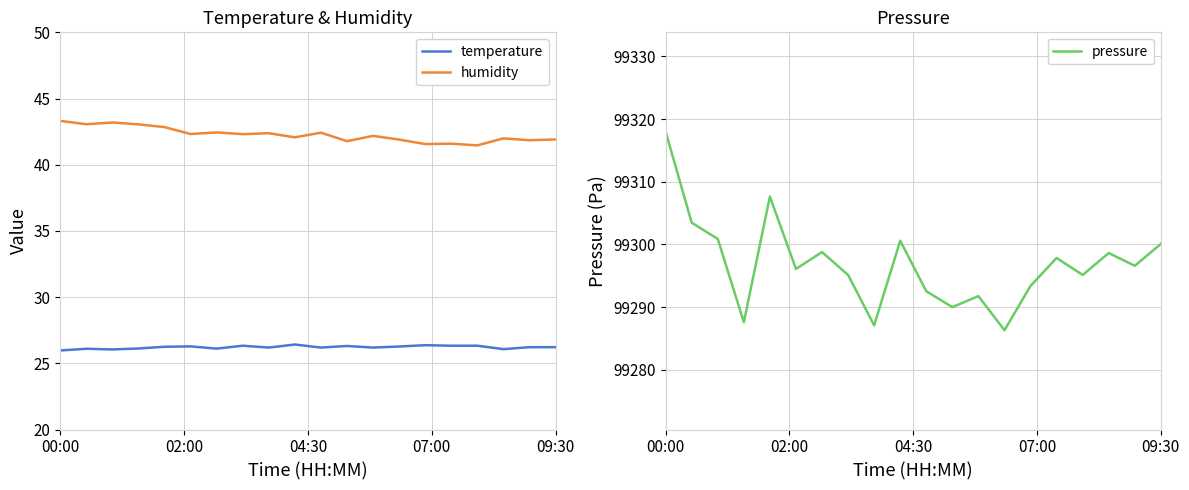

True or false: humidity and temperature cross at least once.

False